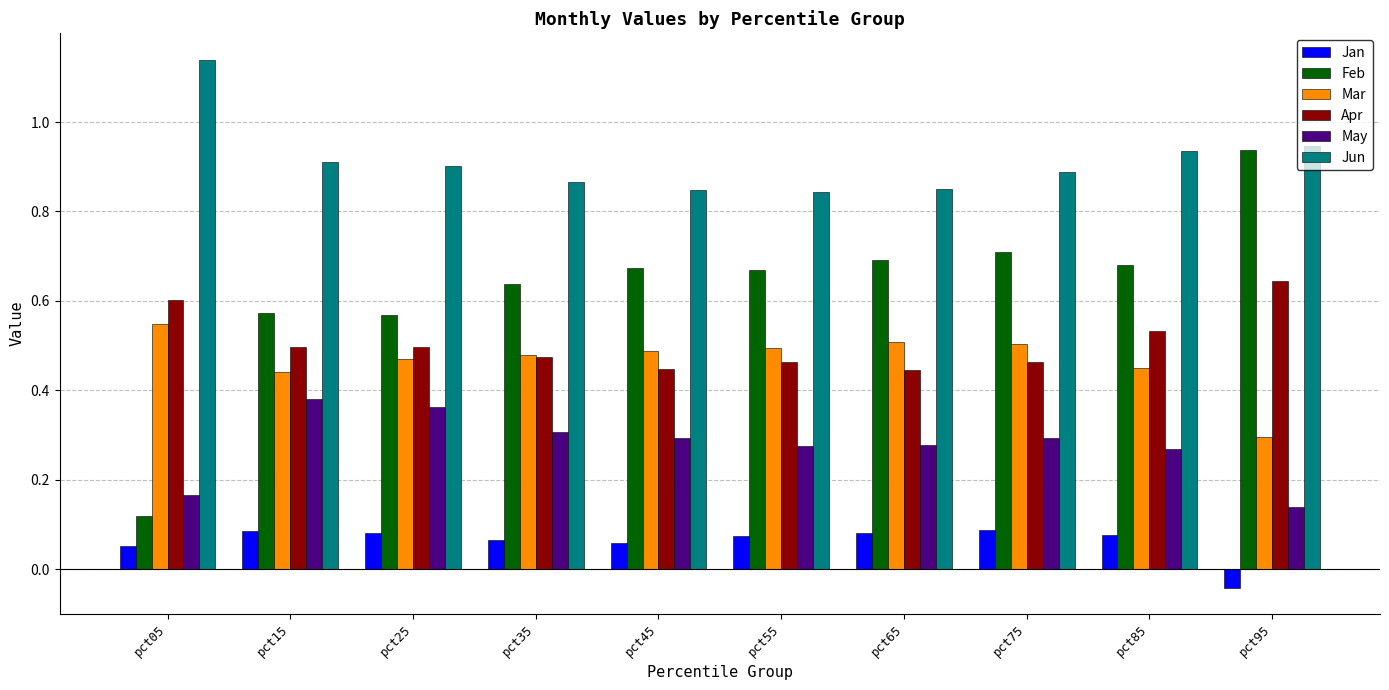

Which series has the widest spread of values?

Feb